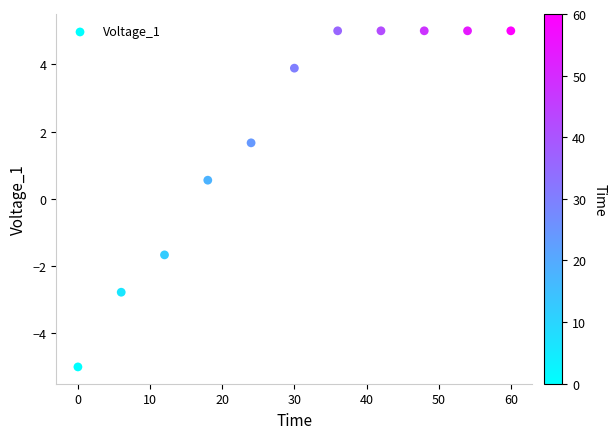

What Y value in the scatter plot is closest to 0?

0.6